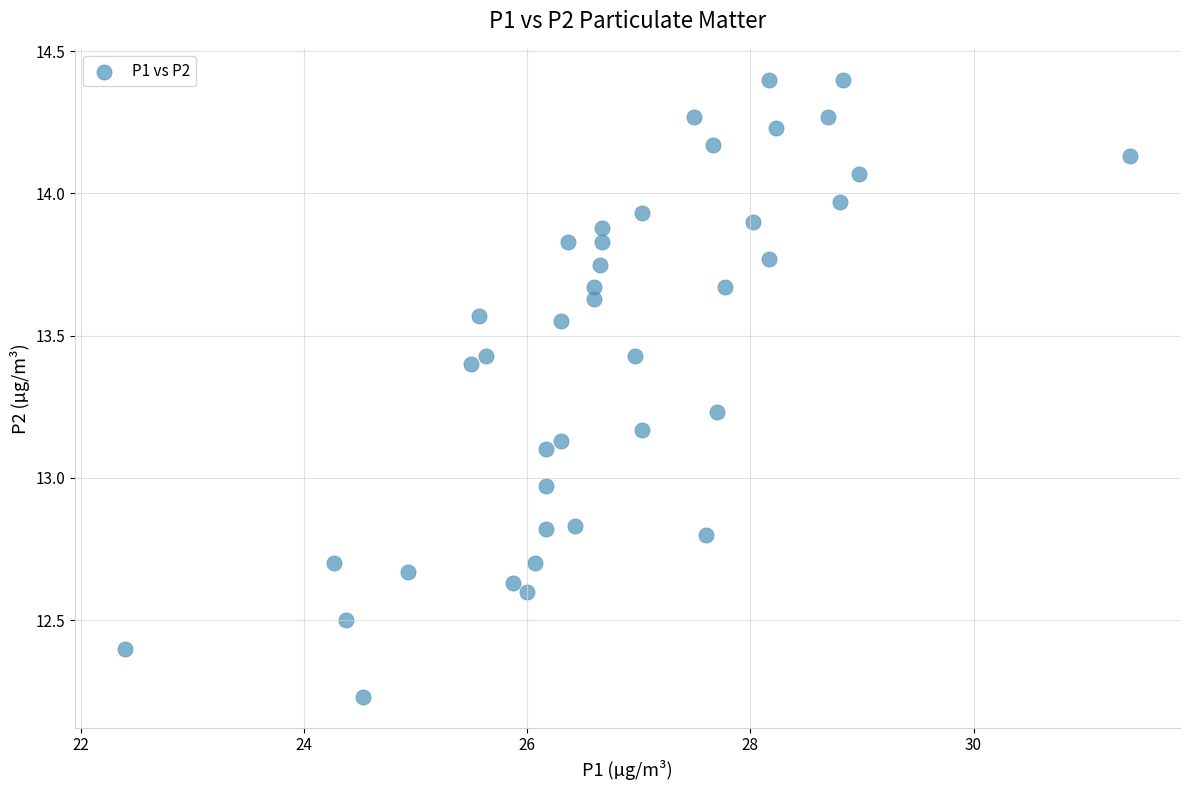

What is the range of X values (max minus min)?

9.0